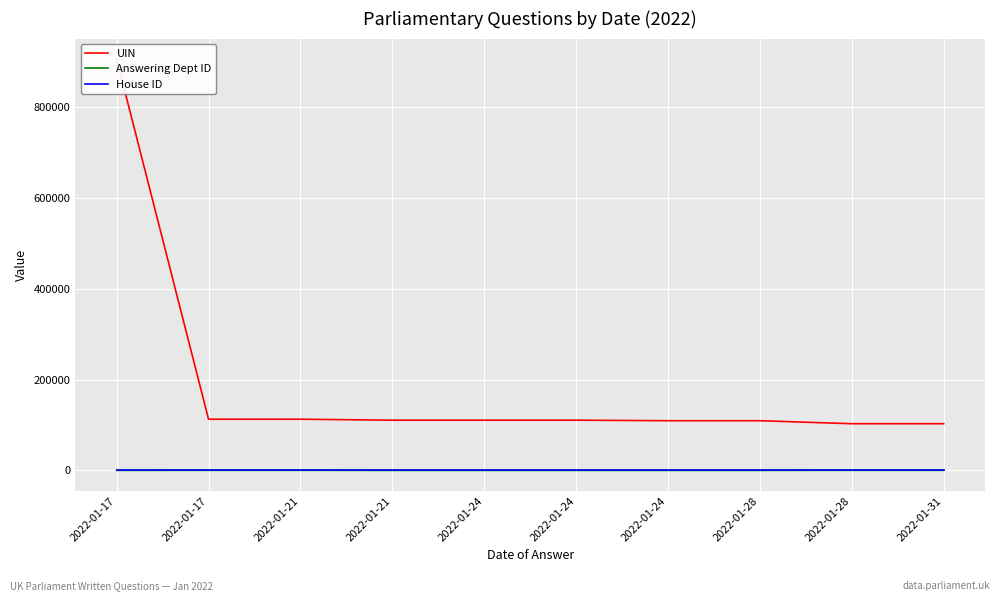

Reading left to right, what are all the values shown in this chart?

UIN: 2022-01-17=905346	2022-01-17=112660	2022-01-21=112661	2022-01-21=110505	2022-01-24=110506	2022-01-24=110507	2022-01-24=109355	2022-01-28=109356	2022-01-28=102745	2022-01-31=102746
Answering Dept ID: 2022-01-17=60	2022-01-17=201	2022-01-21=201	2022-01-21=17	2022-01-24=17	2022-01-24=17	2022-01-24=60	2022-01-28=60	2022-01-28=201	2022-01-31=201
House ID: 2022-01-17=1	2022-01-17=1	2022-01-21=1	2022-01-21=1	2022-01-24=1	2022-01-24=1	2022-01-24=1	2022-01-28=1	2022-01-28=1	2022-01-31=1